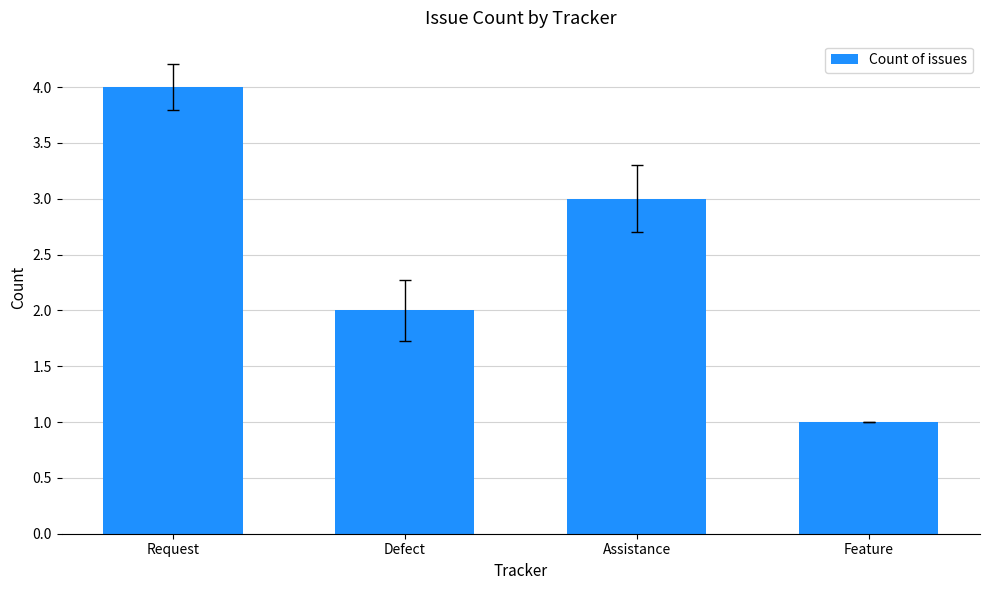

What is the label of the 2nd bar from the right?

Assistance